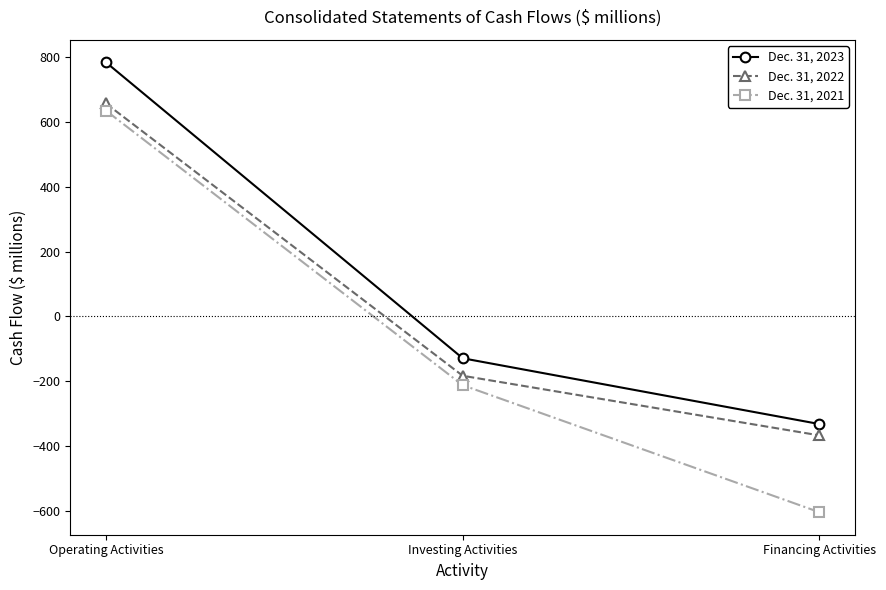

What is the value of the Dec. 31, 2021 point at the 2nd from the left?

-212